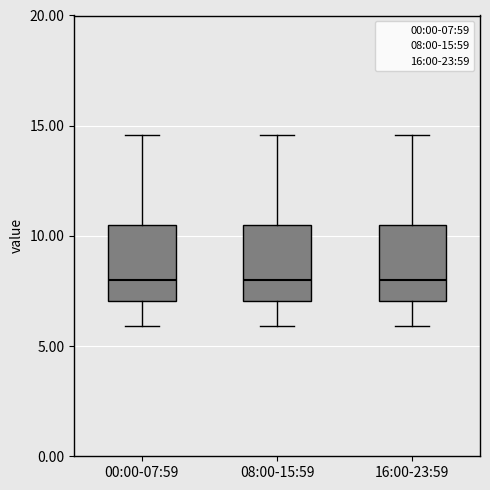

Reading left to right, transcribe this box plot: for each box, give where its median line is, the range the box spans, and where its two whiskers end, as read against the y-axis. The values are not printed on the chart, so give them approximately, as read against the axis.

00:00-07:59: median 8.0, box 7.0 to 10.5, whiskers 6.0 to 14.5
08:00-15:59: median 8.0, box 7.0 to 10.5, whiskers 6.0 to 14.5
16:00-23:59: median 8.0, box 7.0 to 10.5, whiskers 6.0 to 14.5